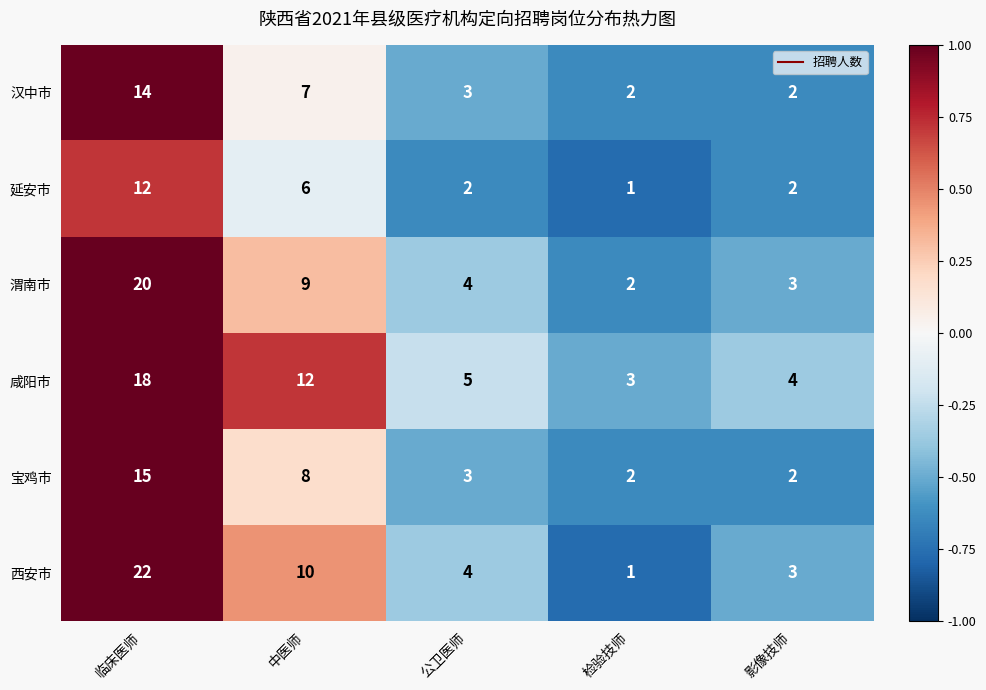

List the series in order of their peak value, highest first.

西安市, 渭南市, 咸阳市, 宝鸡市, 汉中市, 延安市